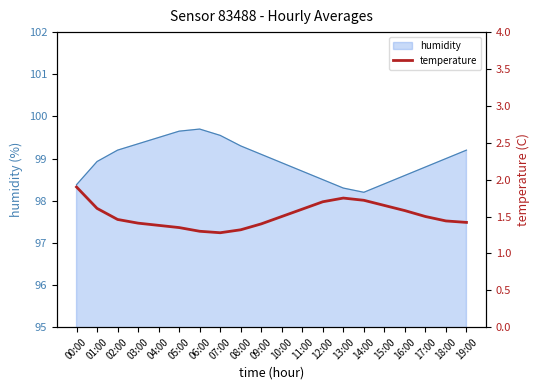

Count the values in the range 1 to 2.

20